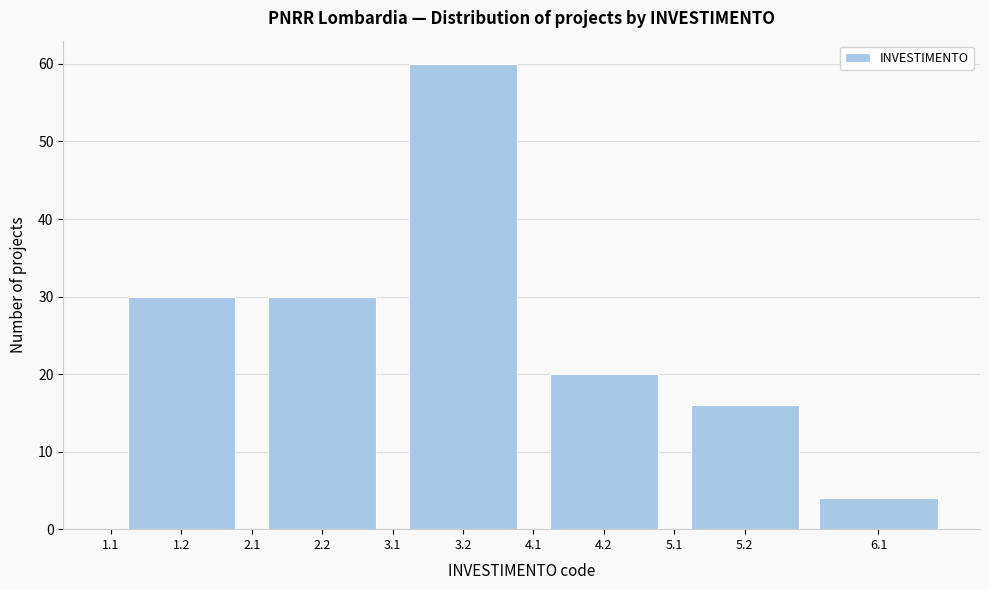

Reading right to left, list all the values displayed in this chart.

6.1=4	5.2=16	5.1=0	4.2=20	4.1=0	3.2=60	3.1=0	2.2=30	2.1=0	1.2=30	1.1=0